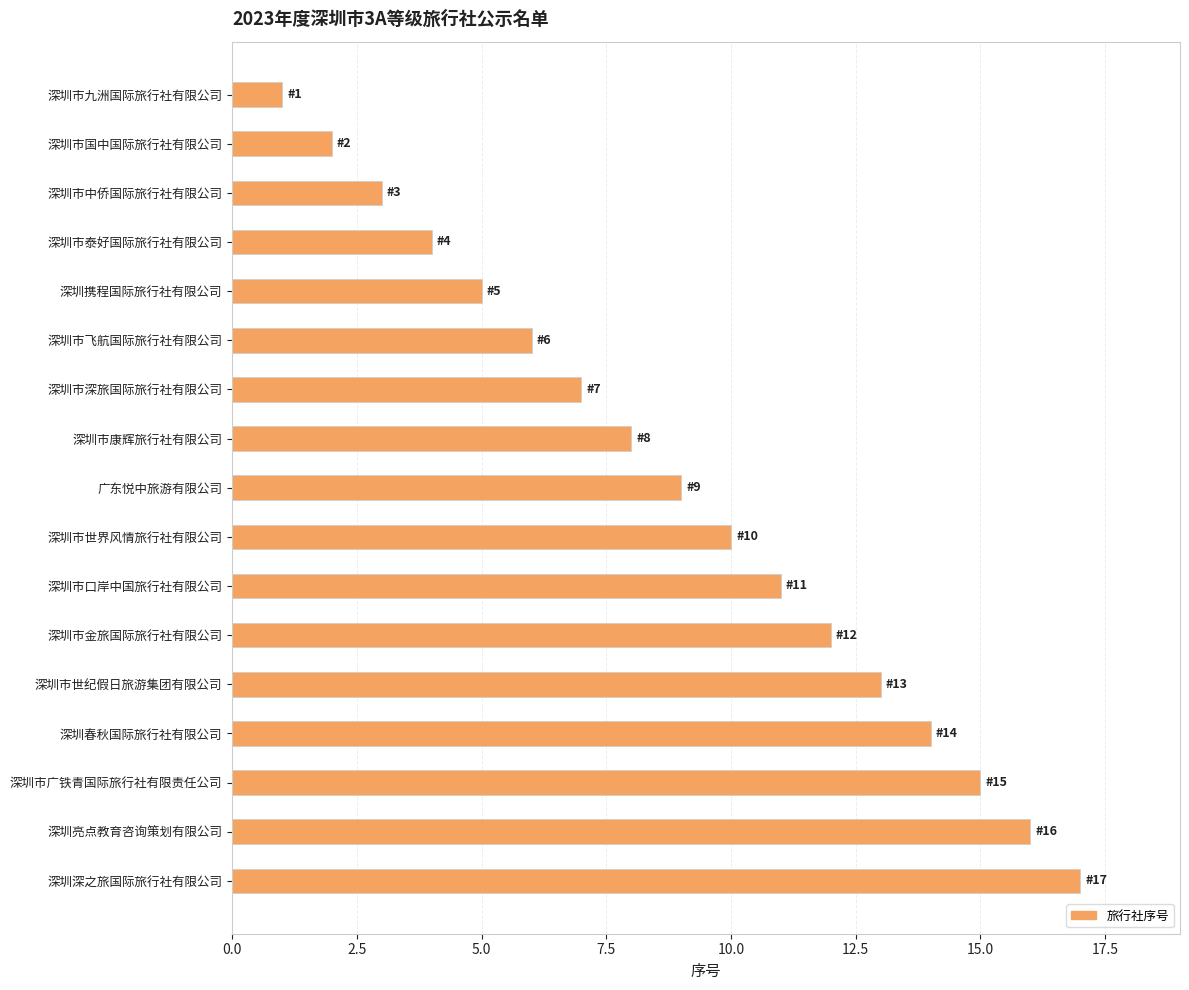

Does the chart contain stacked bars?

No